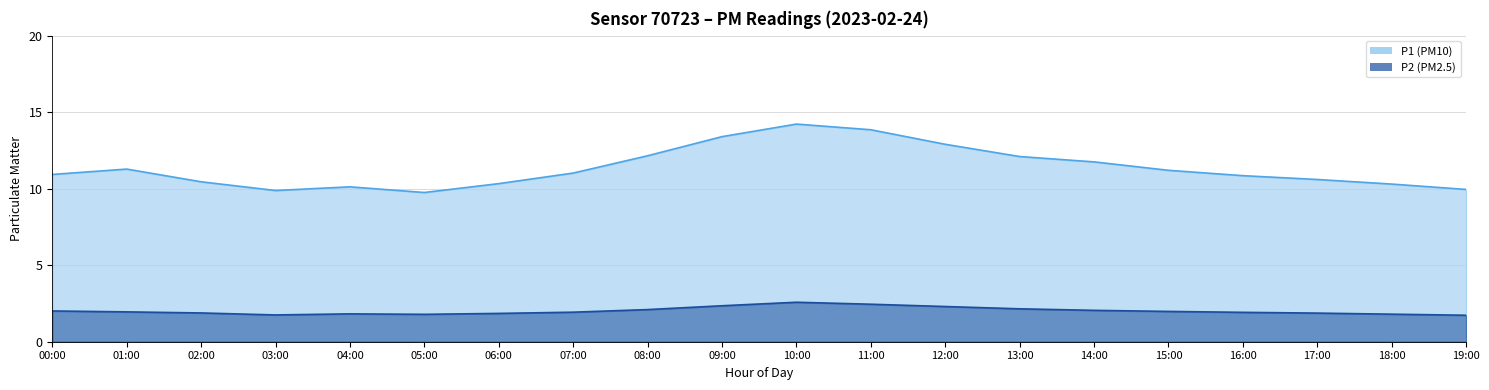

What is the sum of the P2 values at 07:00 and 04:00?

3.8